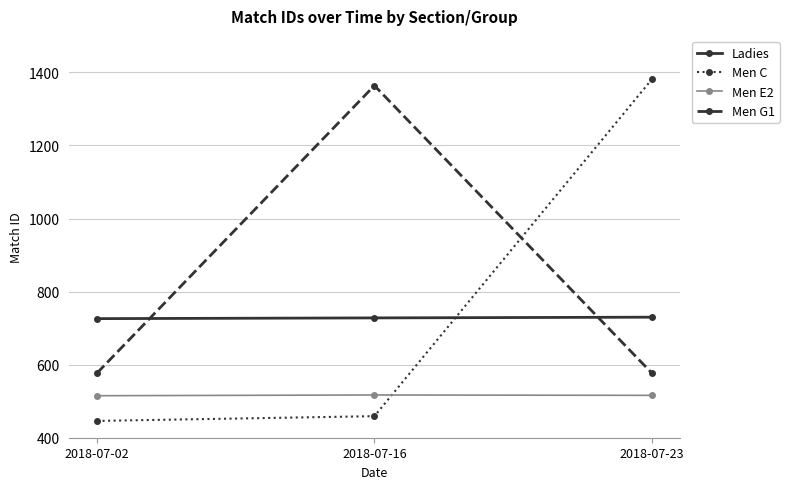

Is this an area chart (filled region under the line)?

No